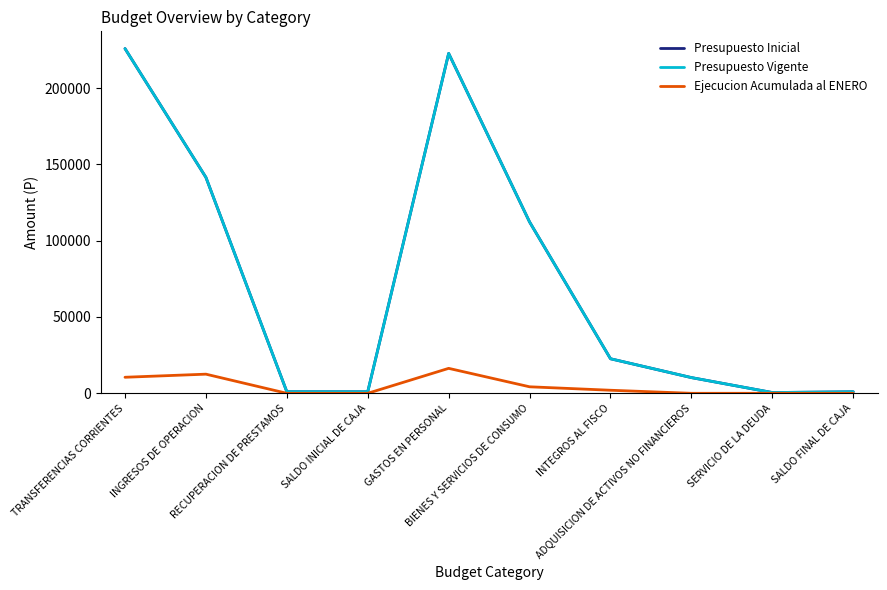

At which label does Presupuesto Vigente first exceed 22638?

TRANSFERENCIAS CORRIENTES